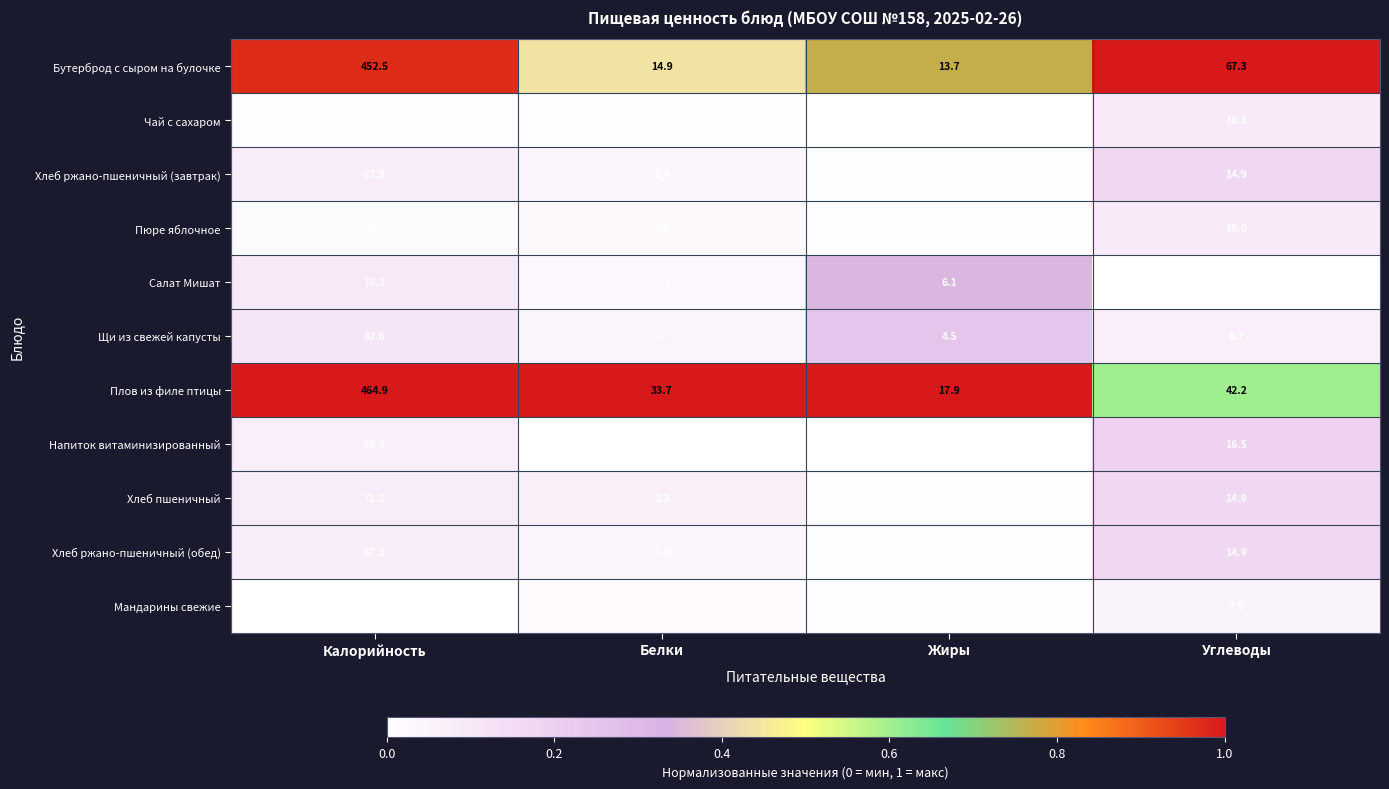

Is the value of Чай с сахаром at Жиры greater than the value of Хлеб ржано-пшеничный (обед) at Жиры?

No